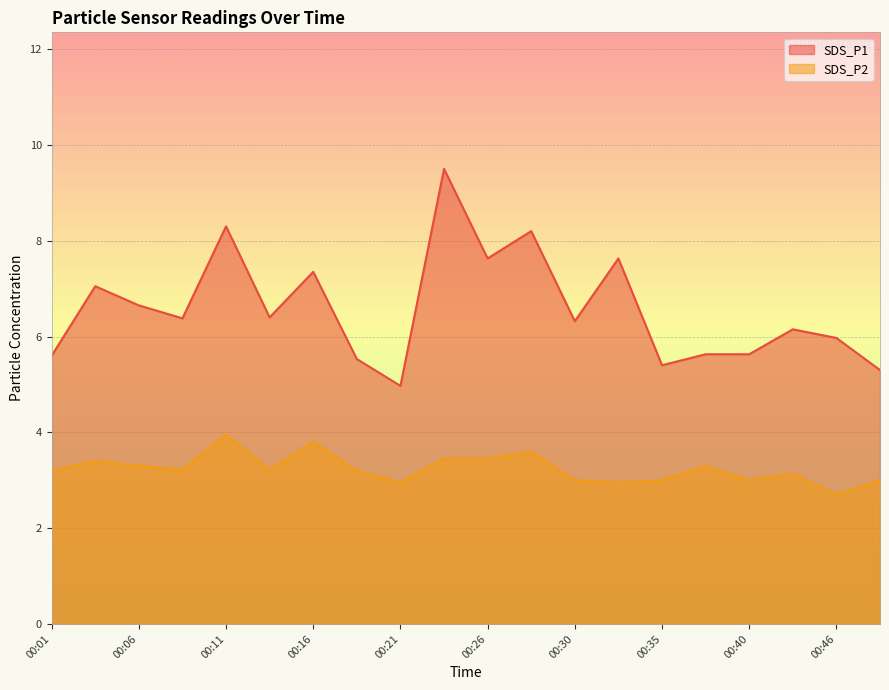

What is the maximum value for SDS_P1?

9.5